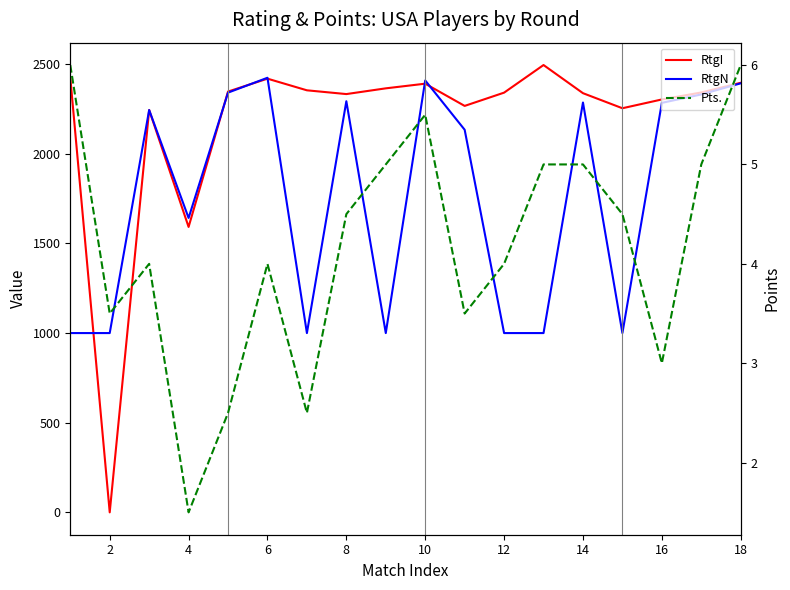

How many categories are shown in the chart?

18